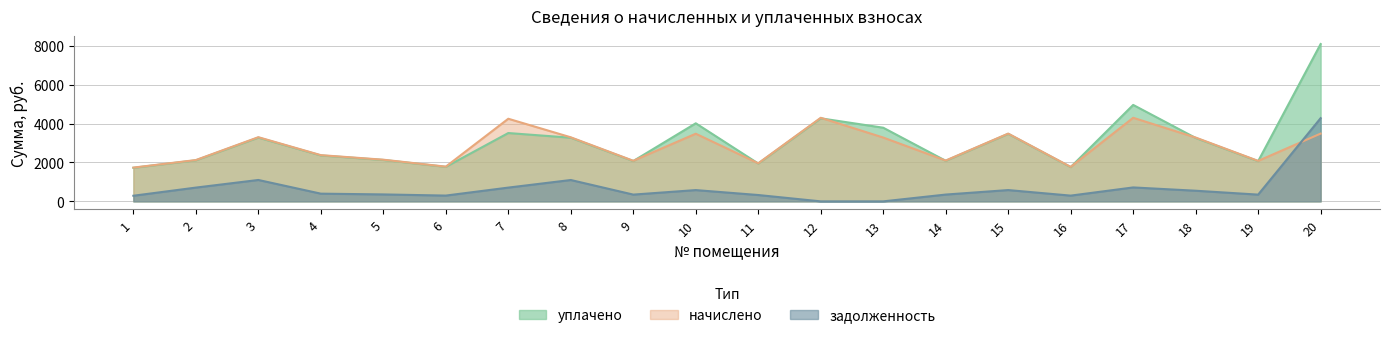

How many values in задолженность are above zero?

18